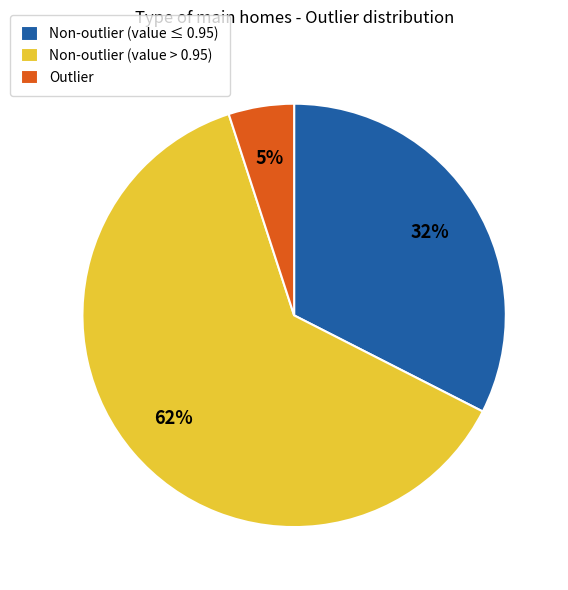

Which has a higher value, Outlier or Non-outlier (value > 0.95)?

Non-outlier (value > 0.95)